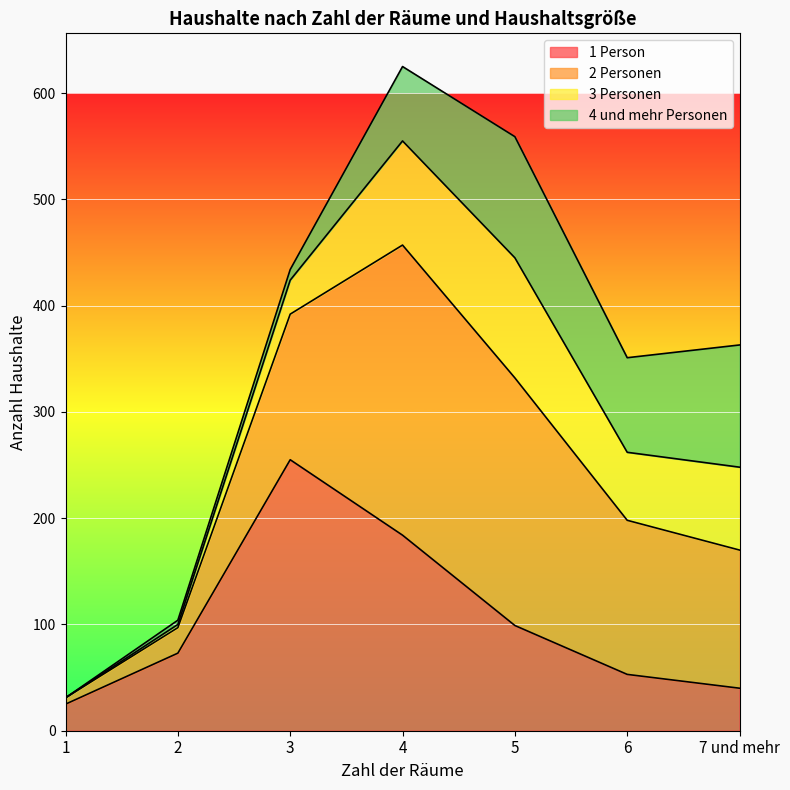

Is it true that 1 Person equals 1248 at Insgesamt?

False